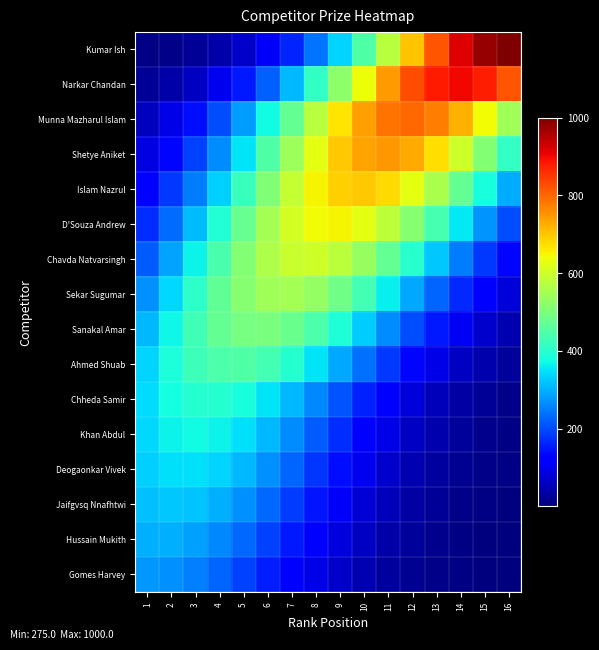

Reading left to right, list all the values displayed in this chart.

Kumar Ish: 1=6.7	2=12.8	3=23.4	4=40.8	5=68.0	6=108.4	7=165.3	8=241.2	9=336.6	10=449.3	11=573.8	12=700.8	13=818.7	14=914.9	15=978.0	16=1000.0
Narkar Chandan: 1=21.9	2=38.1	3=63.3	4=100.6	5=152.9	6=222.4	7=309.5	8=411.9	9=524.3	10=638.4	11=743.6	12=828.4	13=882.8	14=899.9	15=877.4	16=818.3
Munna Mazharul Islam: 1=58.1	2=92.1	3=139.7	4=202.6	5=281.0	6=372.8	7=473.1	8=574.3	9=666.9	10=740.7	11=786.9	12=799.7	13=777.3	14=722.7	15=642.8	16=546.8
Shetye Aniket: 1=87.7	2=132.7	3=192.2	4=266.2	5=352.6	6=446.8	7=541.6	8=627.9	9=696.3	10=738.7	11=749.5	12=727.4	13=675.3	14=599.7	15=509.4	16=413.9
Islam Nazrul: 1=125.6	2=181.5	3=251.0	4=332.1	5=420.1	6=508.4	7=588.6	8=651.7	9=690.3	10=699.3	11=677.7	12=628.2	13=557.0	14=472.4	15=383.2	16=297.4
D'Souza Andrew: 1=170.6	2=235.5	3=311.1	4=393.0	5=474.9	6=548.9	7=606.8	8=641.7	9=649.2	10=628.1	11=581.3	12=514.7	13=435.8	14=353.0	15=273.5	16=202.7
Chavda Natvarsingh: 1=219.7	2=289.7	3=365.4	4=440.9	5=508.8	6=561.6	7=593.0	8=599.0	9=578.7	10=534.8	11=472.7	12=399.7	13=323.2	14=250.1	15=185.0	16=131.0
Sekar Sugumar: 1=267.9	2=337.4	3=406.4	4=468.3	5=516.2	6=544.2	7=548.8	8=529.4	9=488.5	10=431.1	11=364.0	12=293.9	13=227.0	14=167.7	15=118.5	16=80.1
Sanakal Amar: 1=308.9	2=371.6	3=427.5	4=470.5	5=495.3	6=498.7	7=480.3	8=442.5	9=389.9	10=328.7	11=265.0	12=204.4	13=150.8	14=106.4	15=71.8	16=46.4
Ahmed Shuab: 1=336.3	2=386.3	3=424.5	4=446.2	5=448.6	6=431.4	7=396.8	8=349.1	9=293.8	10=236.6	11=182.2	12=134.2	13=94.5	14=63.7	15=41.1	16=25.3
Chheda Samir: 1=344.8	2=378.2	3=397.0	4=398.5	5=382.6	6=351.4	7=308.7	8=259.4	9=208.5	10=160.3	11=117.9	12=83.0	13=55.8	14=35.9	15=22.1	16=13.0
Khan Abdul: 1=341.0	2=365.6	3=375.0	4=367.8	5=345.2	6=309.8	7=266.0	8=218.5	9=171.6	10=128.9	11=92.7	12=63.7	13=41.9	14=26.4	15=15.9	16=9.1
Deogaonkar Vivek: 1=331.8	2=347.6	3=348.4	4=334.1	5=306.4	6=268.7	7=225.5	8=181.0	9=138.9	10=102.0	11=71.7	12=48.1	13=30.9	14=19.0	15=11.2	16=6.3
Jaifgvsq Nnafhtwi: 1=317.4	2=325.0	3=318.3	4=298.3	5=267.3	6=229.1	7=187.9	8=147.4	9=110.6	10=79.3	11=54.5	12=35.8	13=22.5	14=13.5	15=7.8	16=4.3
Hussain Mukith: 1=298.2	2=298.5	3=285.7	4=261.6	5=229.1	6=191.9	7=153.8	8=117.9	9=86.4	10=60.6	11=40.7	12=26.1	13=16.0	14=9.4	15=5.3	16=2.8
Gomes Harvey: 1=275.0	2=269.0	3=251.6	4=225.2	5=192.7	6=157.8	7=123.6	8=92.6	9=66.3	10=45.5	11=29.8	12=18.7	13=11.2	14=6.4	15=3.5	16=1.9